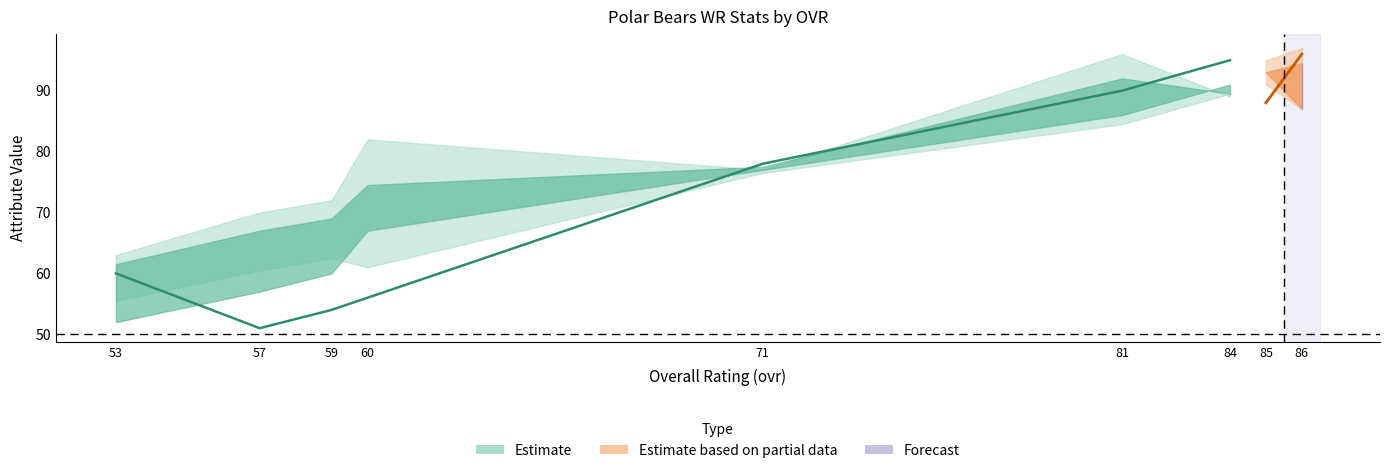

True or false: ovr_raw has more than 2 interior local peaks.

False